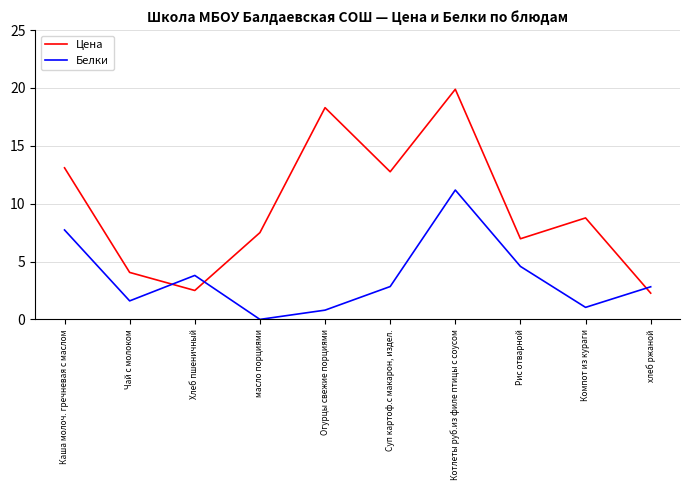

What is the maximum value shown in the chart?

19.9